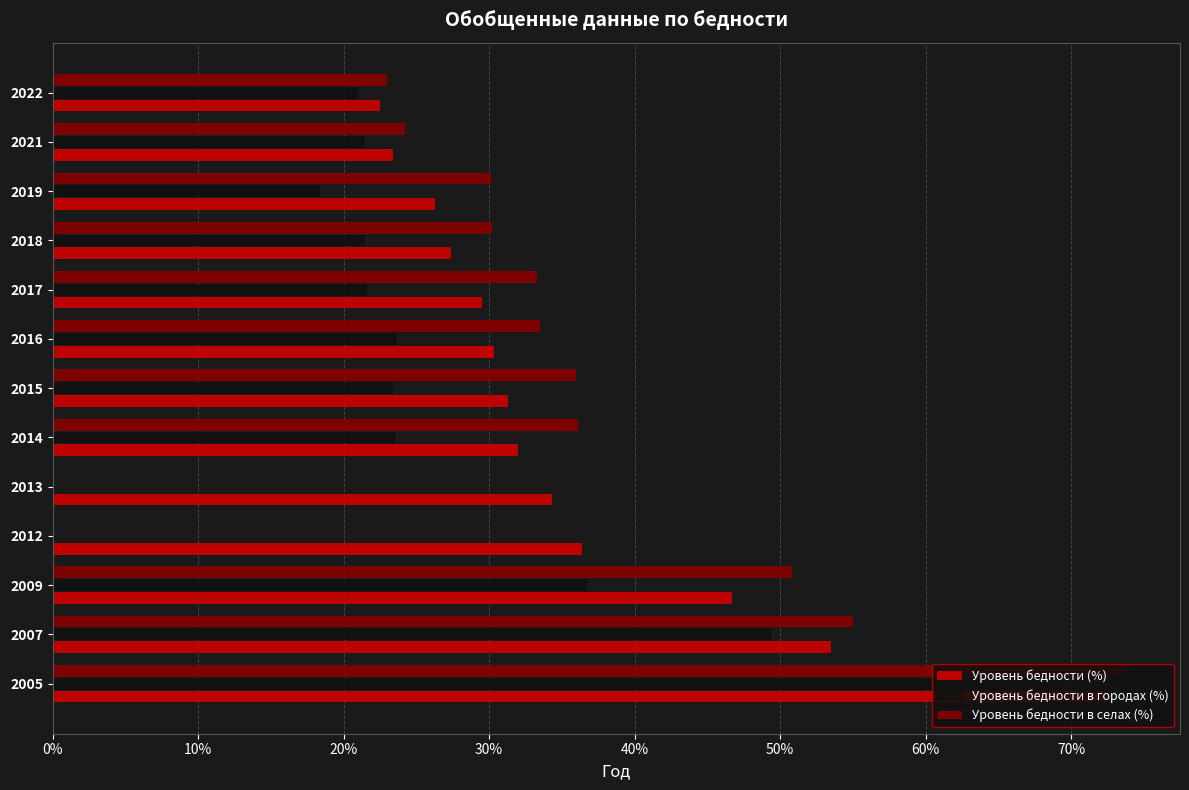

What is the sum of the Уровень бедности (%) values at 2014 and 2009?

0.8